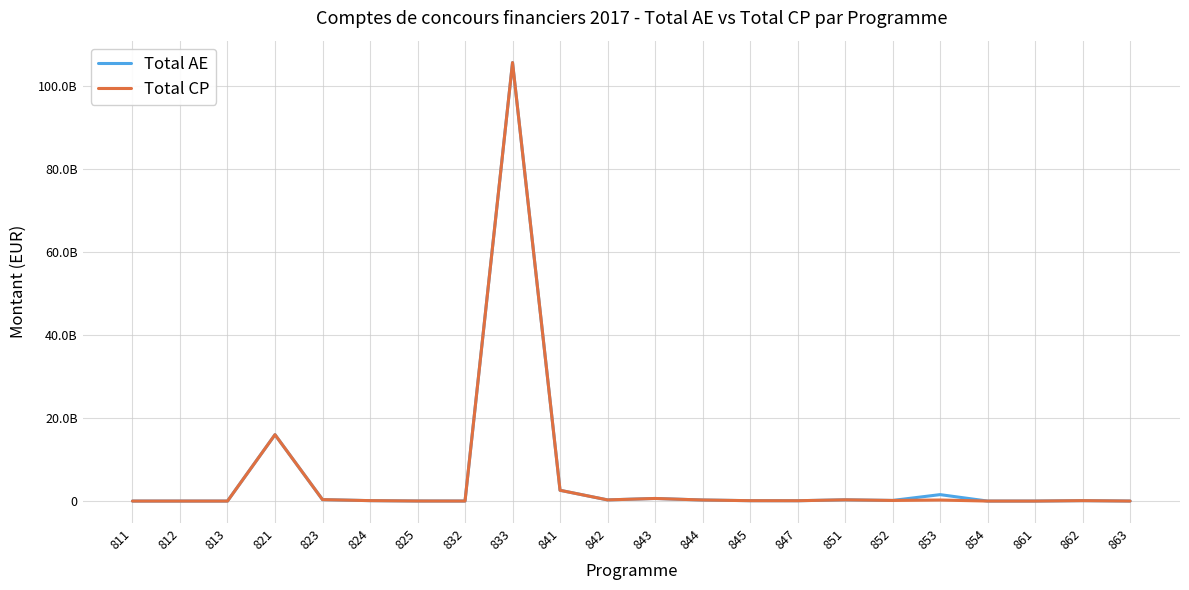

What are all the series names shown in the legend?

Total AE, Total CP